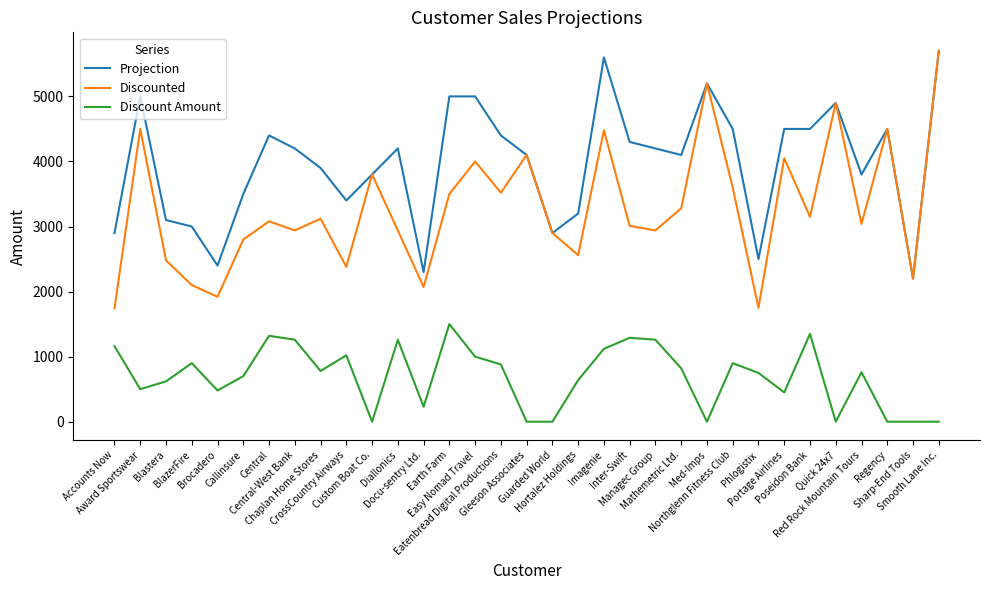

What is the highest value of the Discount Amount series?

1500